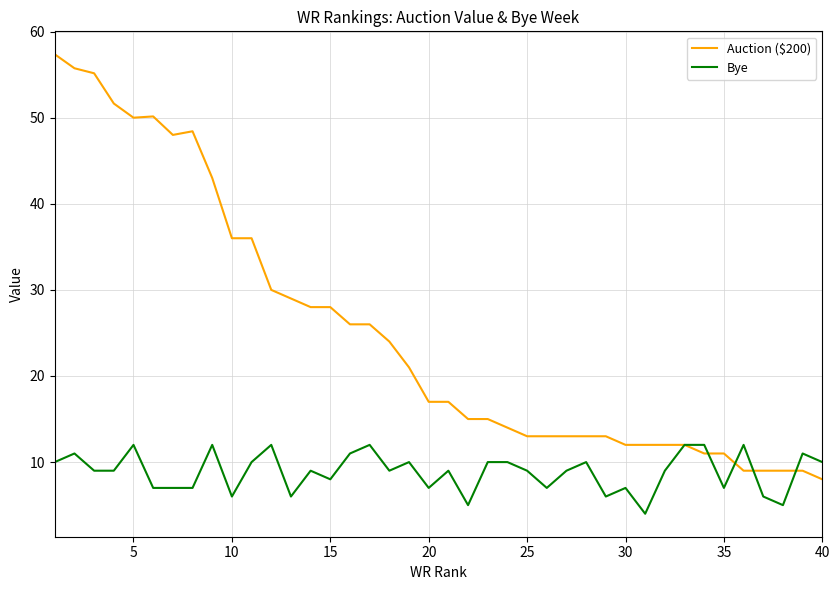

What are all the series names shown in the legend?

Auction ($200), Bye